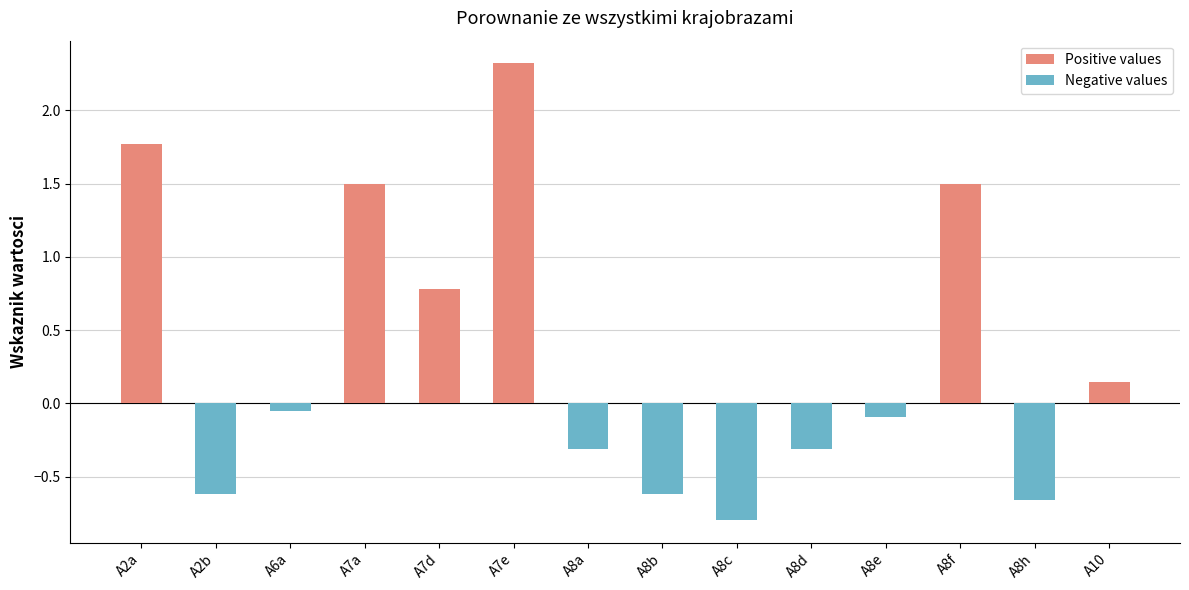

How many data points does each series have?

14